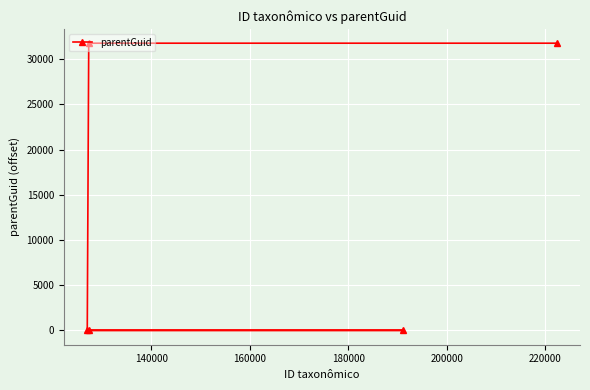

True or false: there are more than 0 points higher than both neighbors.

False